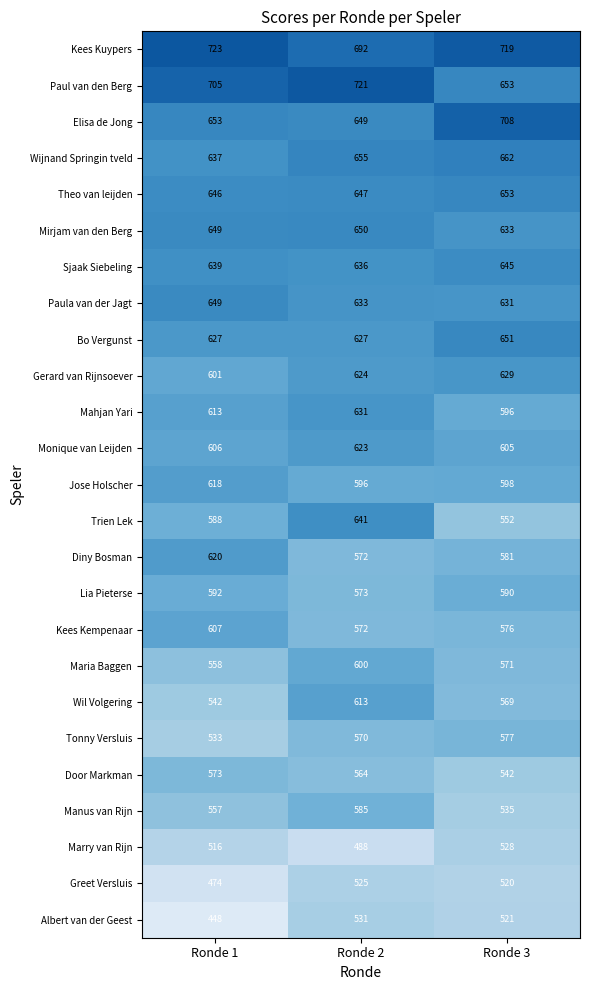

Which series has the largest total across all categories?

Kees Kuypers